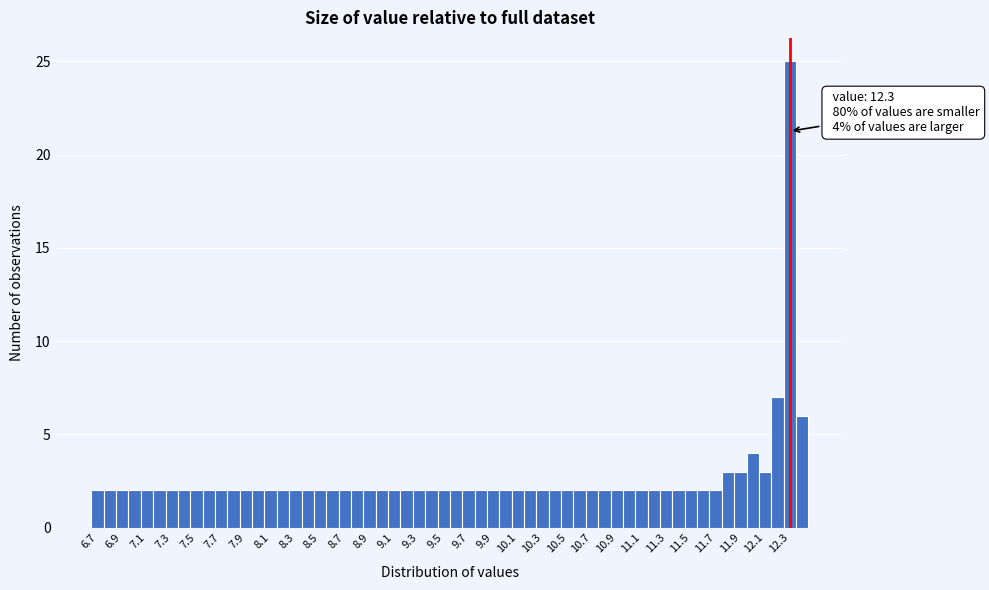

Which range on the x-axis has the tallest bar?

12.25 to 12.35